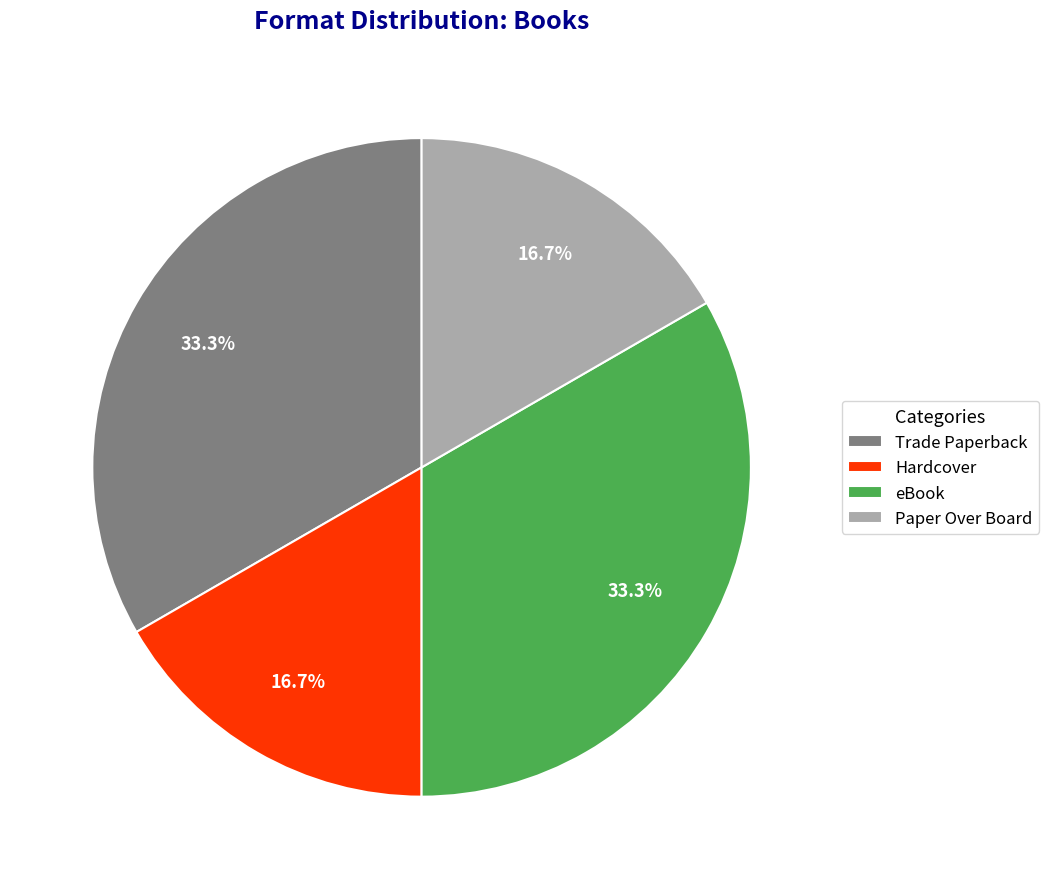

What is the ratio of the value at Hardcover to the value at eBook?

0.5